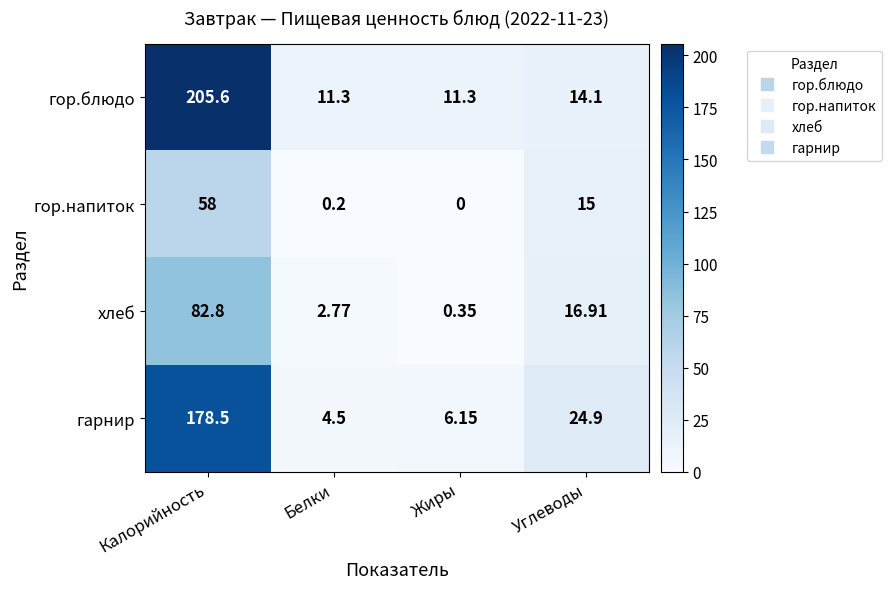

Is the value of хлеб at Углеводы greater than the value of гор.блюдо at Углеводы?

Yes